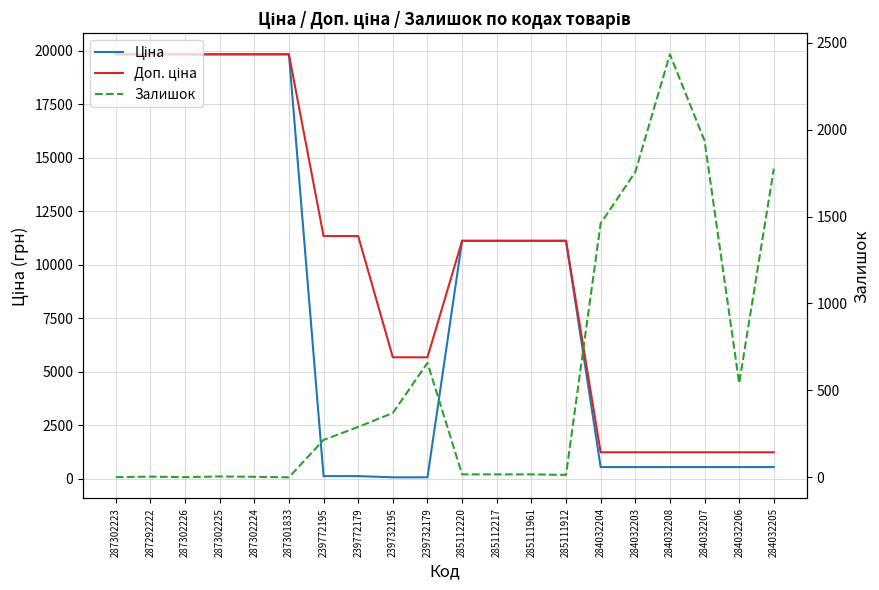

True or false: Доп. ціна has more than 0 interior local peaks.

False